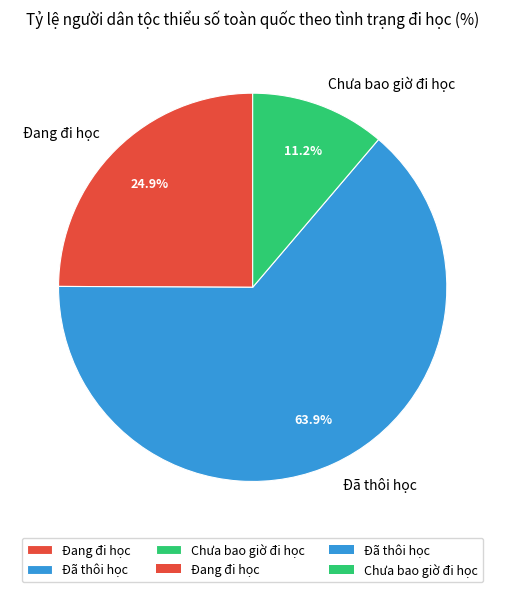

What is the majority slice?

Đã thôi học